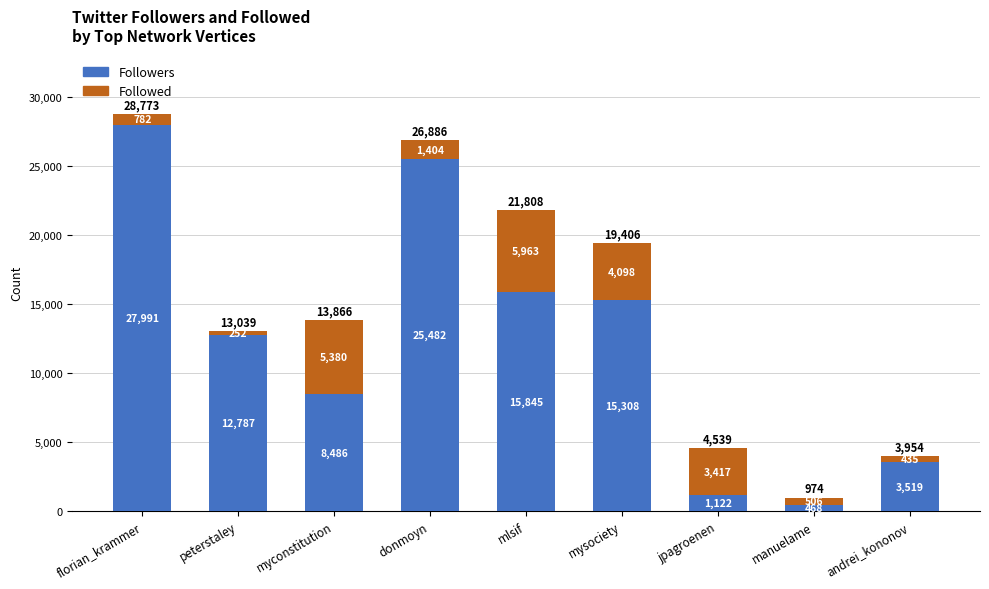

What is the difference between the maximum and minimum values in the Followers series?

27523